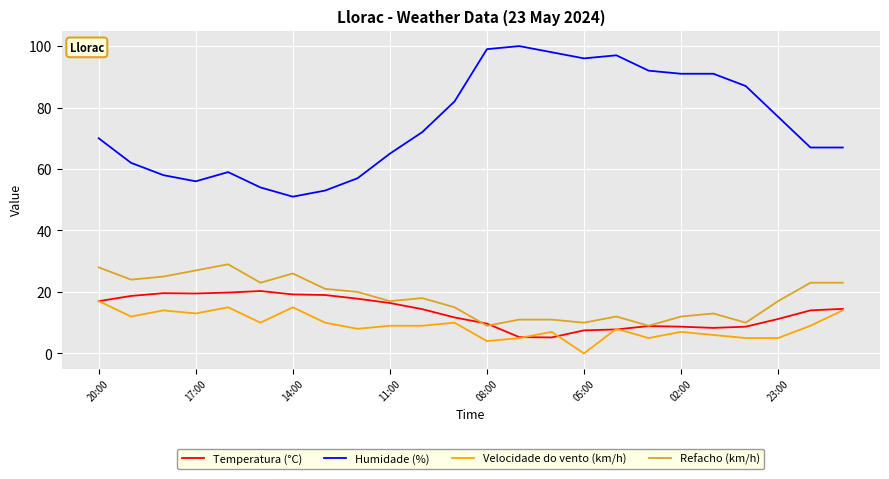

Which series has the widest spread of values?

Humidade (%)